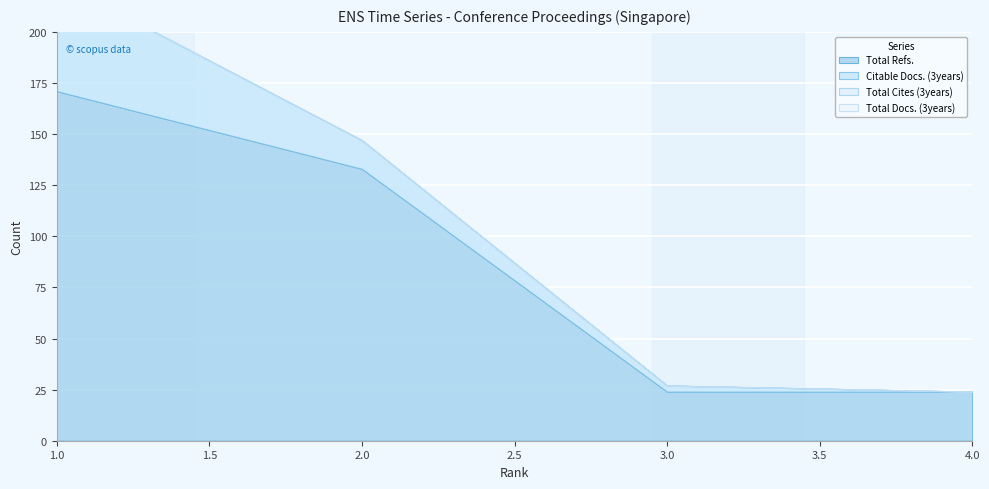

What is the total value across all series at 1?

225